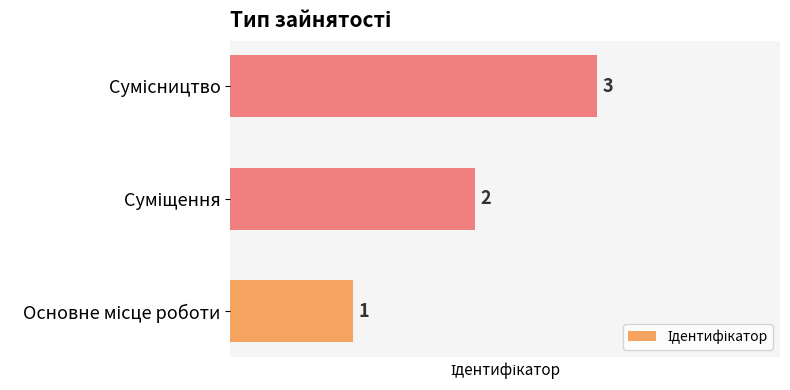

How many values are between 1 and 3?

3